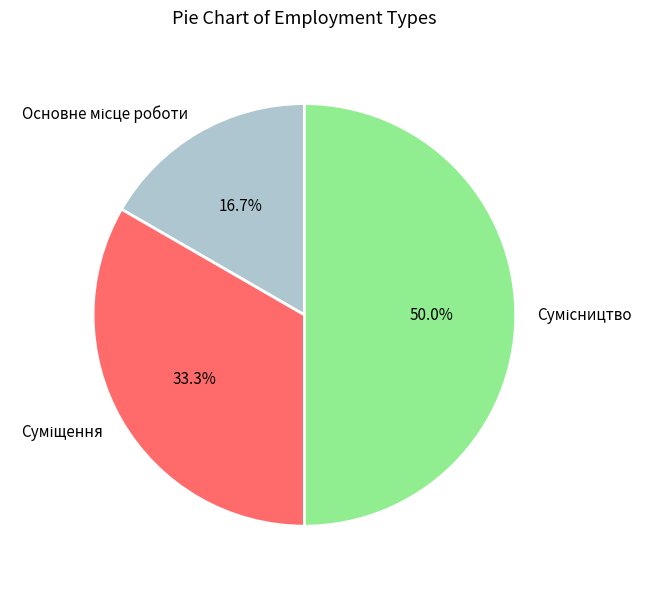

True or false: Основне місце роботи accounts for 8% of the total.

False